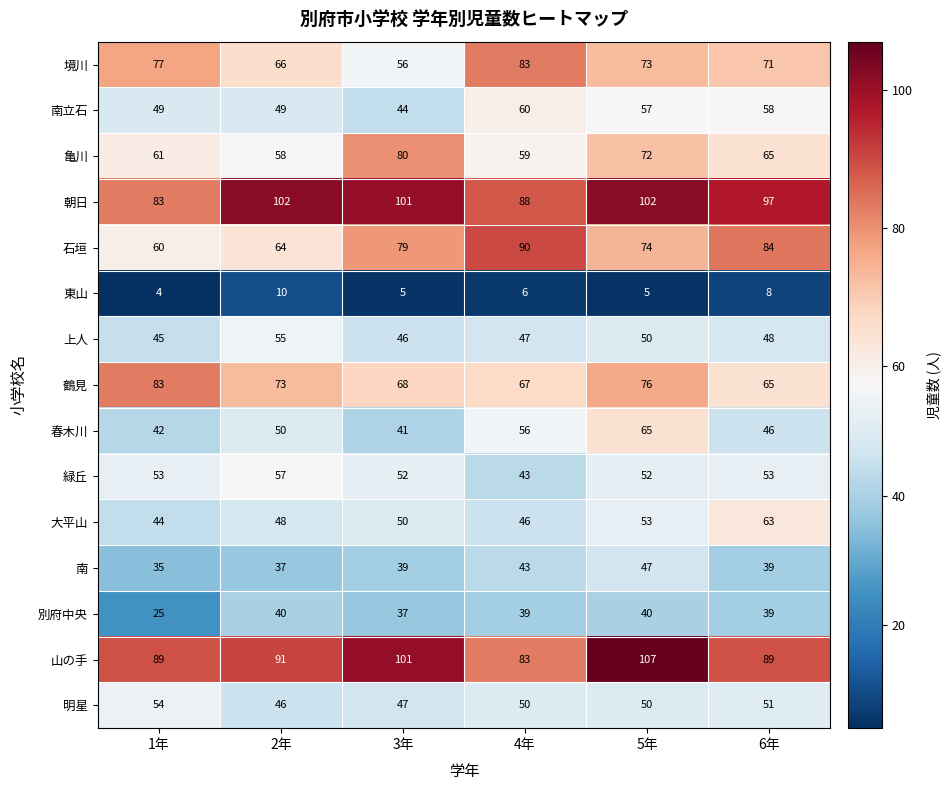

At which category is the sum across all series the highest?

5年